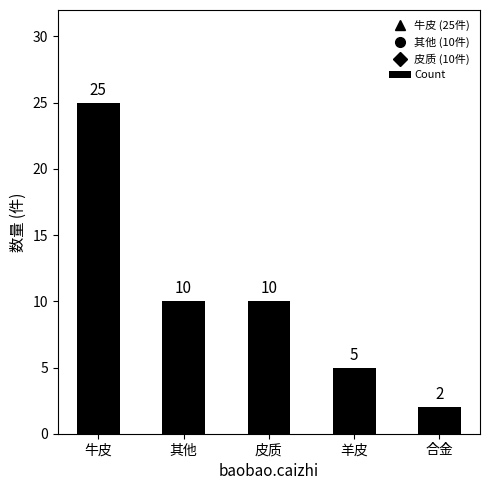

What is the sum of all values?

52